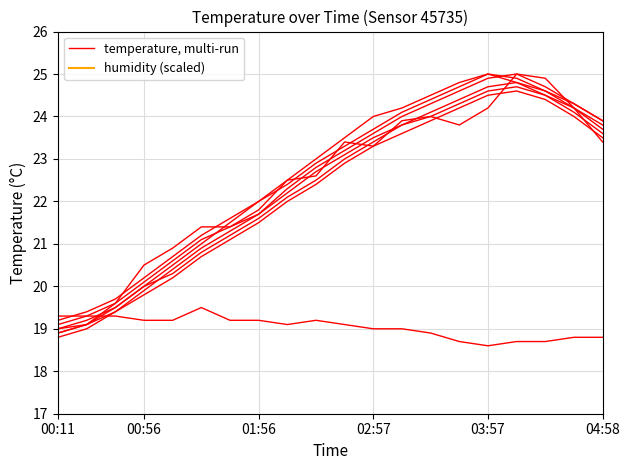

What is the highest value of the humidity (scaled) series?

35.0